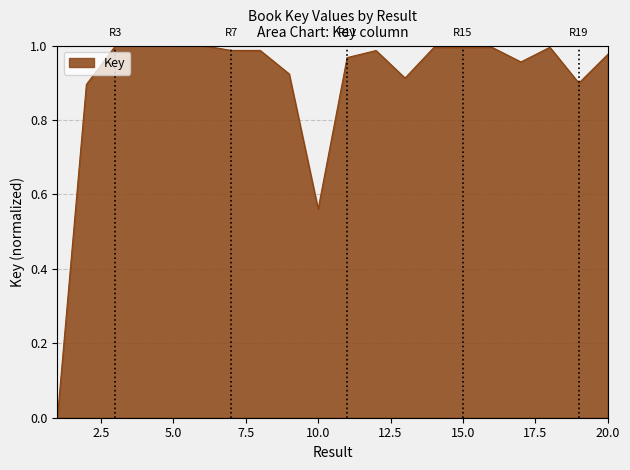

List the labels in order of value, smallest first.

1, 10, 2, 19, 13, 9, 17, 11, 20, 12, 8, 7, 15, 14, 18, 16, 3, 5, 4, 6